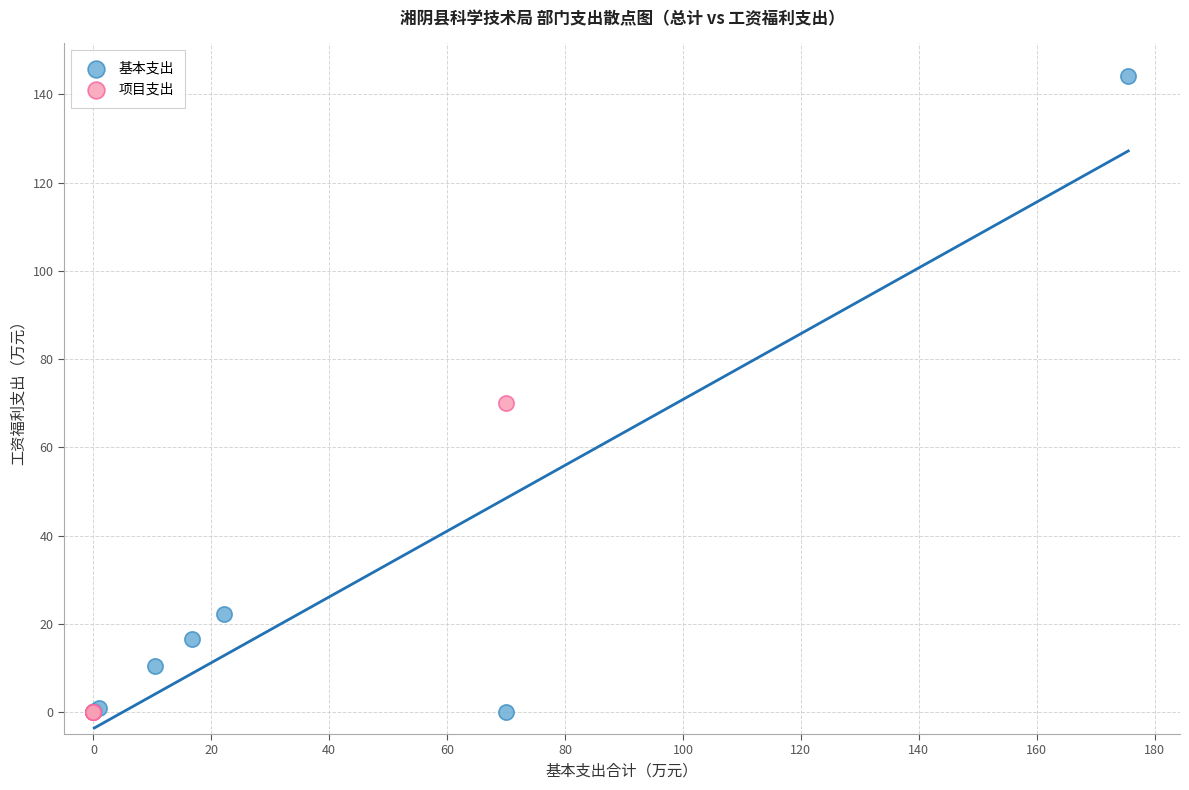

Which series has the widest spread of Y values?

基本支出